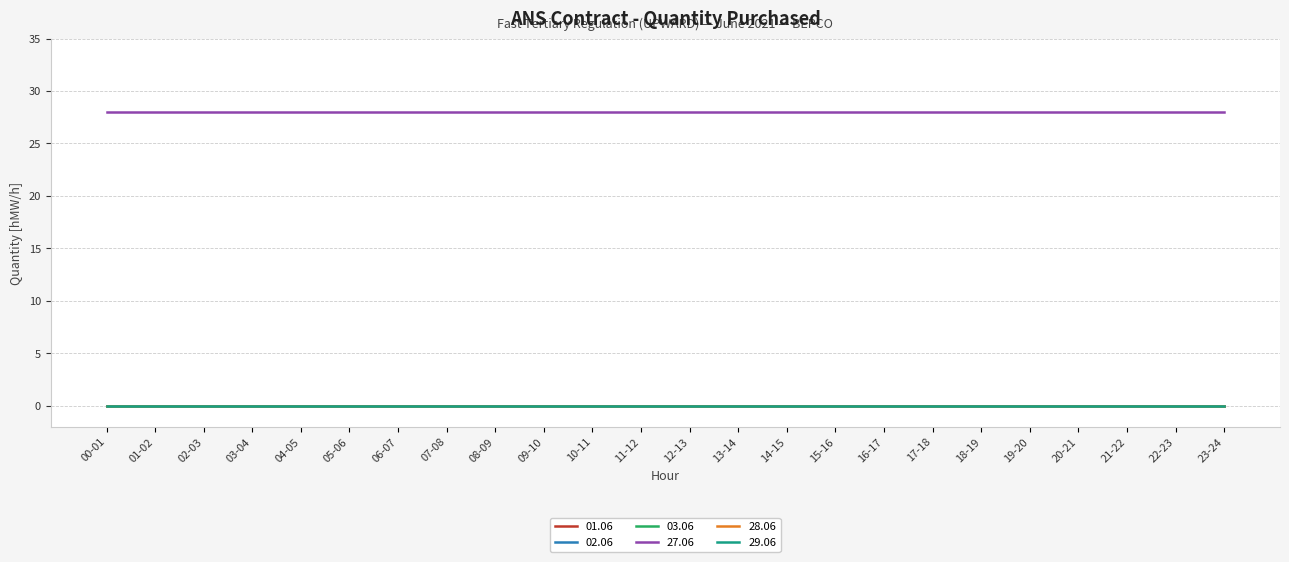

Does the chart display data point markers on the line(s)?

No